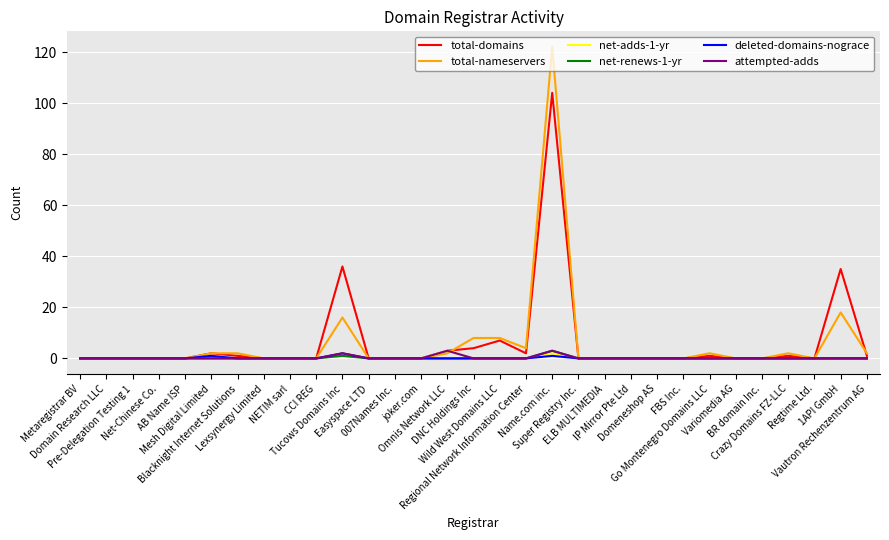

What is the maximum value shown in the chart?

122